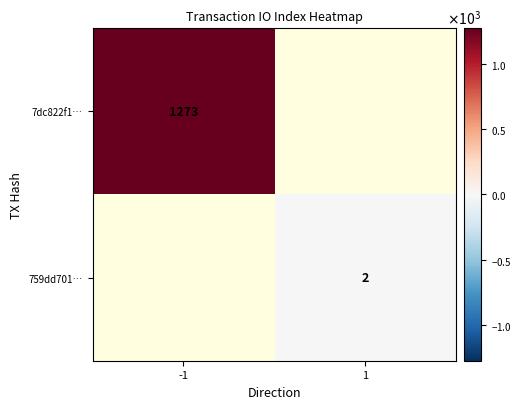

Is it true that 7dc822f1… equals 1273 at -1?

True